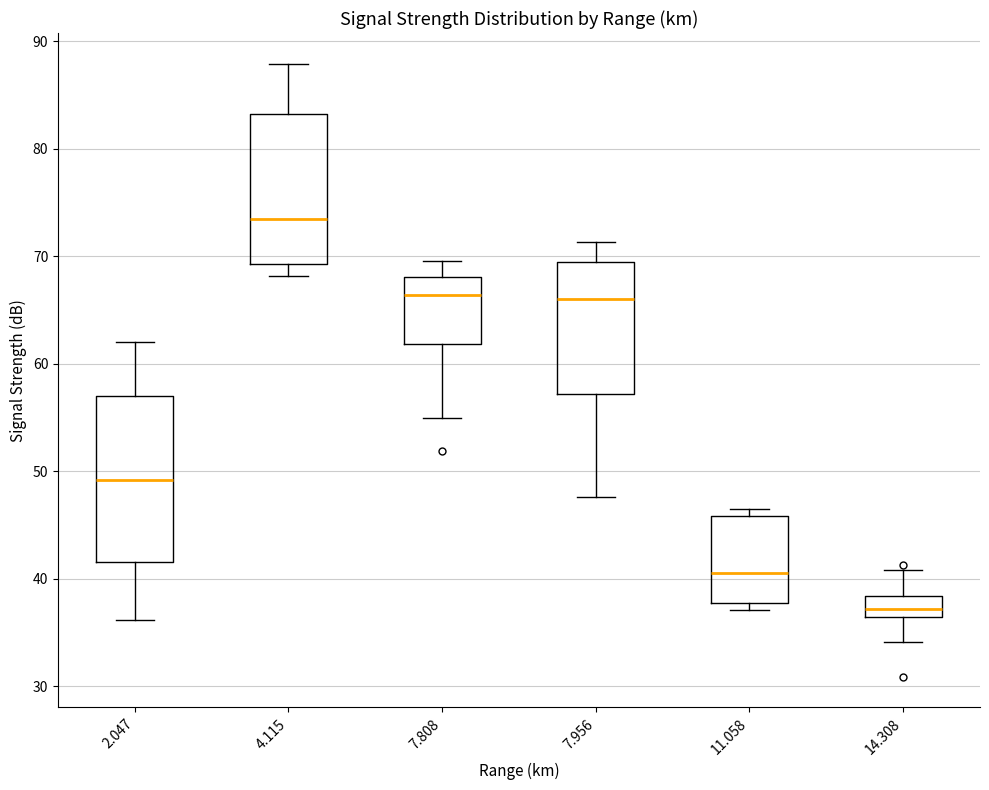

Where is the lower edge of the box at x = 4.115 on the y-axis? The values are not printed on the chart, so give them approximately, as read against the axis.

69